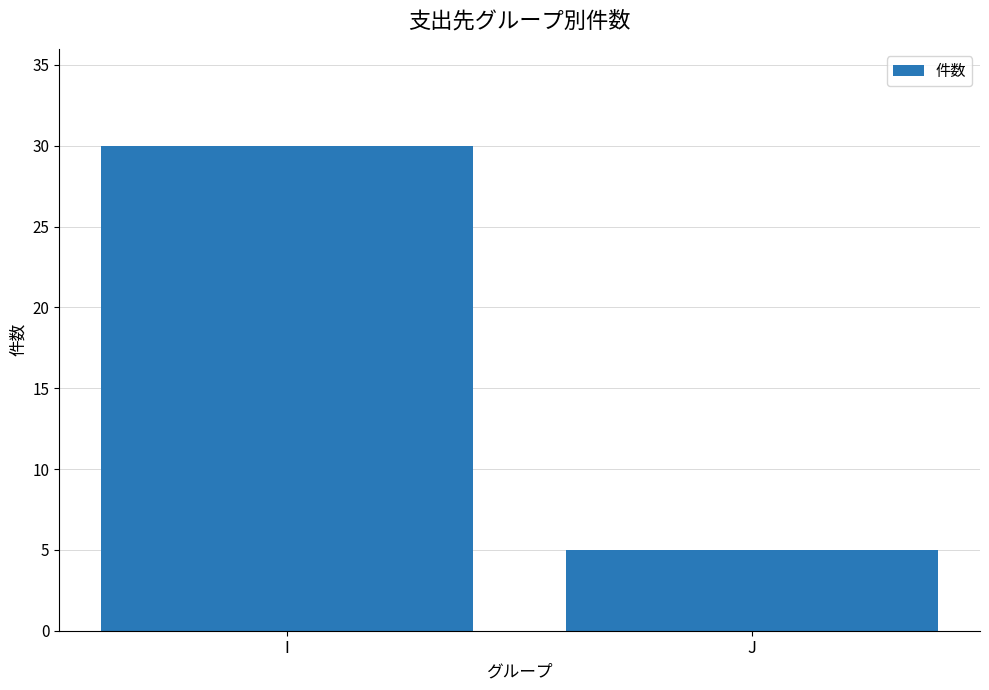

Reading left to right, extract all data points from this chart.

30	5